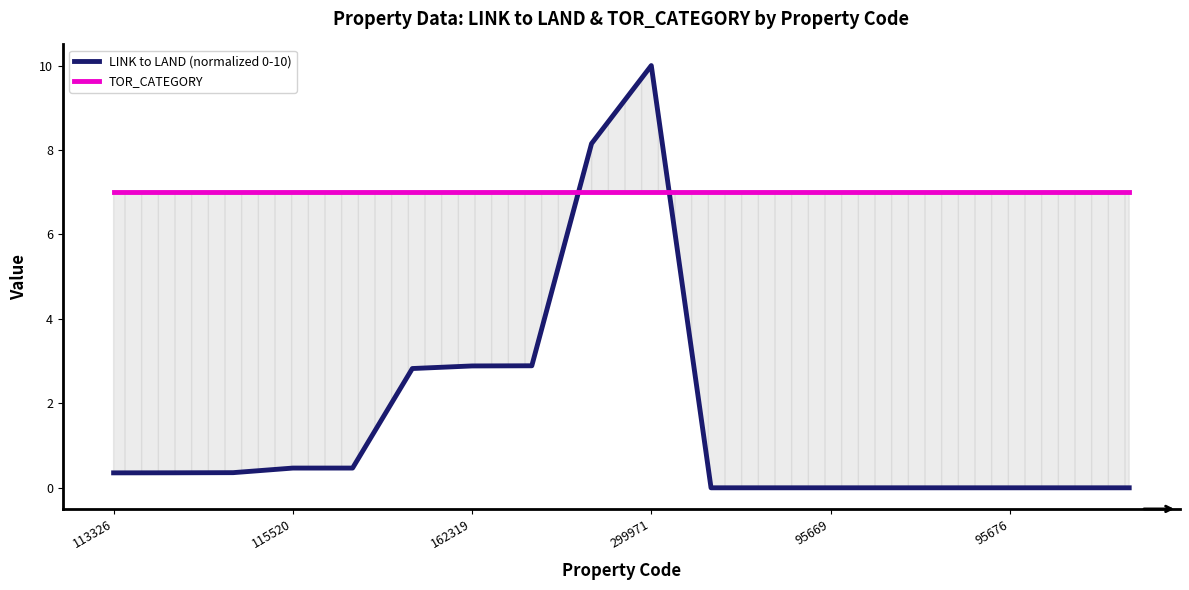

What are all the series names shown in the legend?

LINK to LAND (normalized 0-10), TOR_CATEGORY